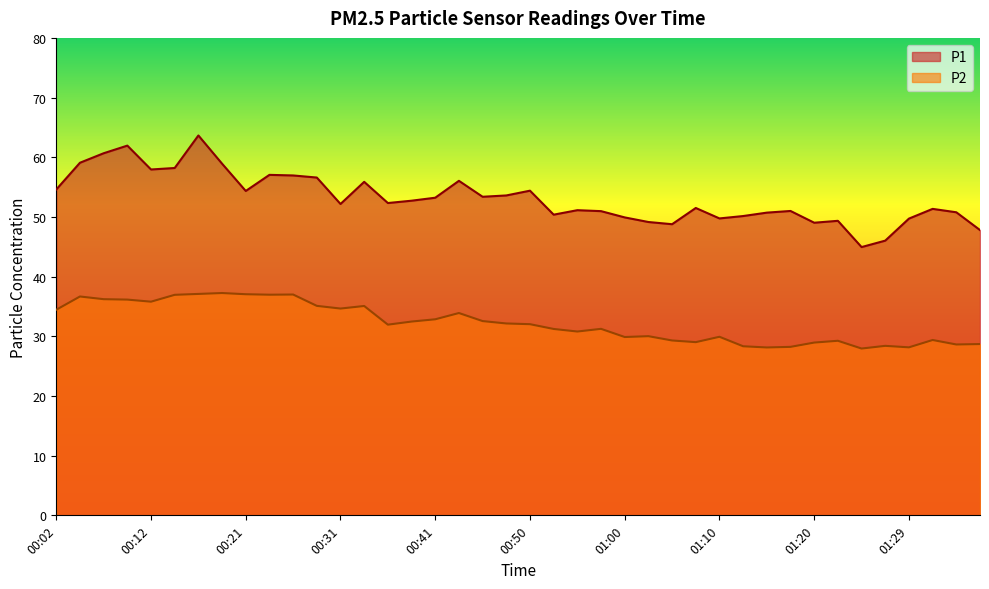

Where is P2 nearest to the value 32?

00:50